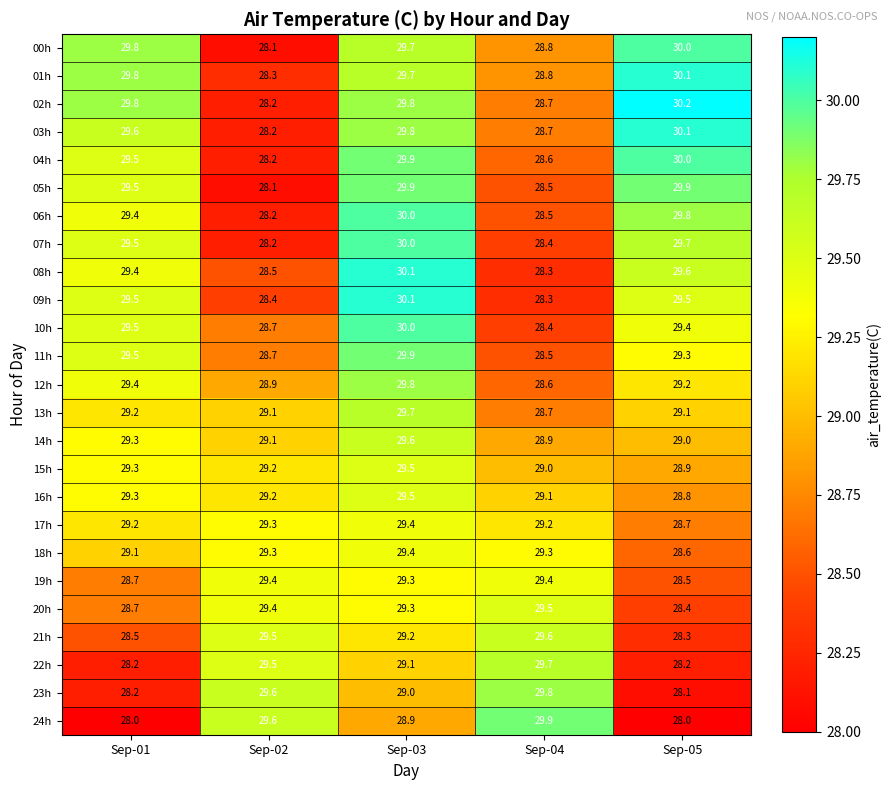

What is the total value across all series at Sep-02?

720.9